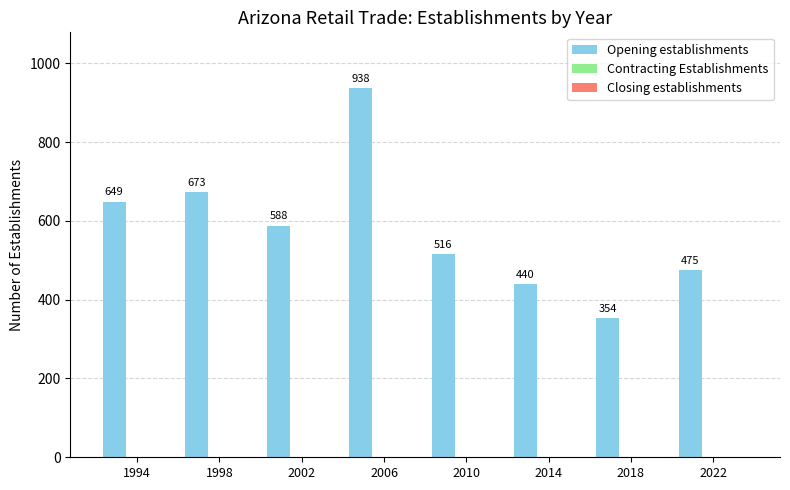

How many values are below 588?

4